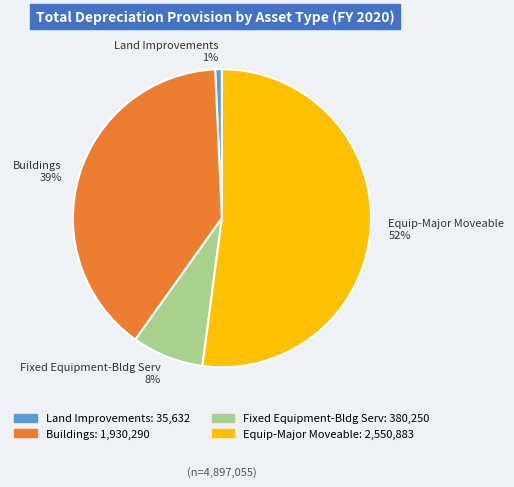

Between Land Improvements 1% and Equip-Major Moveable 52%, which is larger?

Equip-Major Moveable 52%